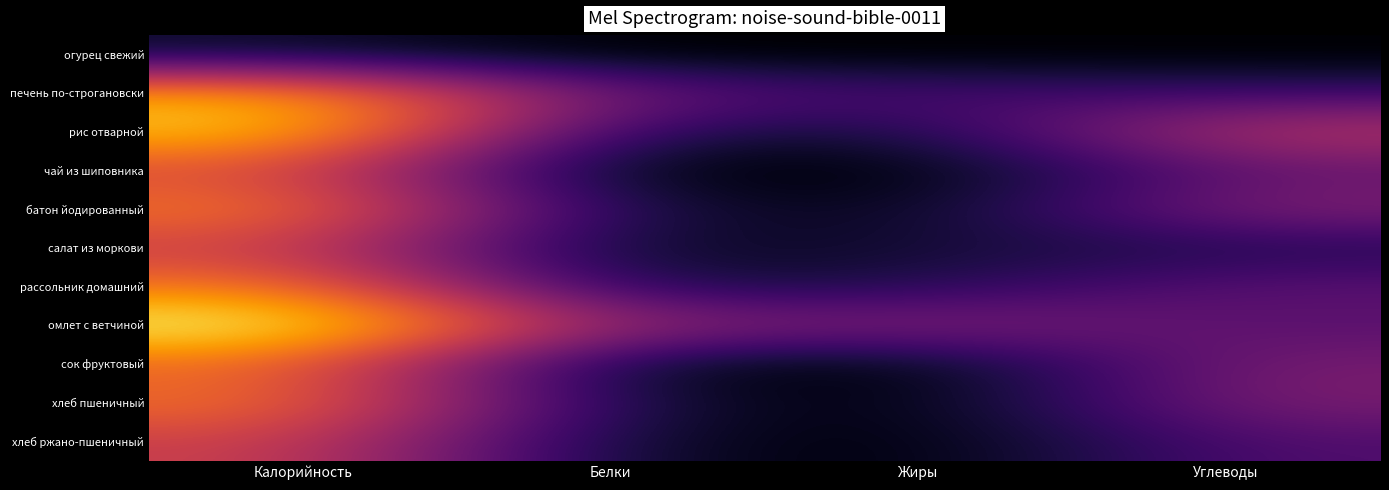

At which category is the sum across all series the highest?

Калорийность